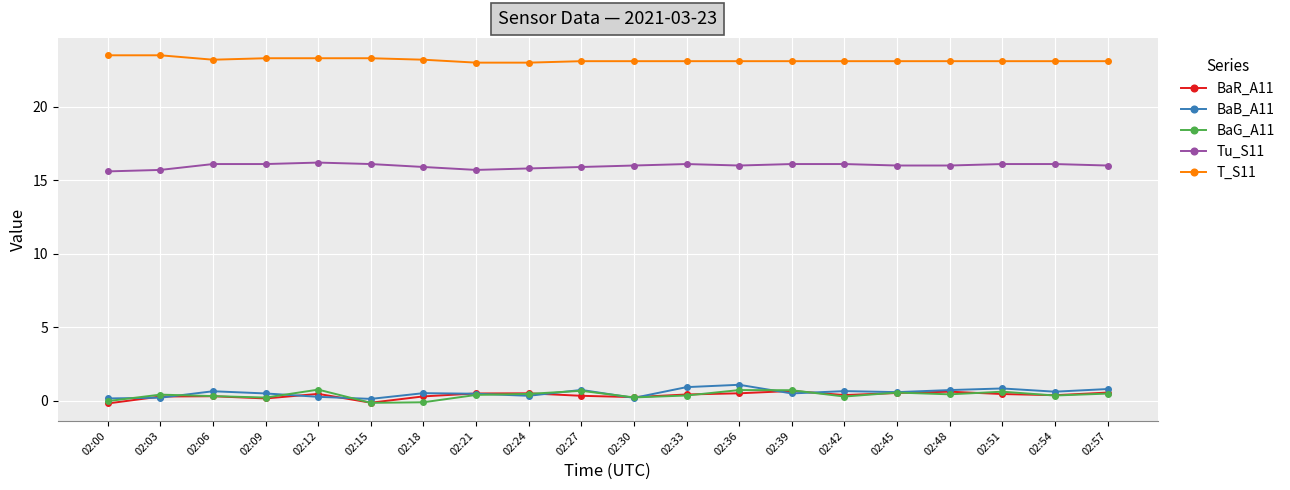

Count the number of categories in the chart.

20